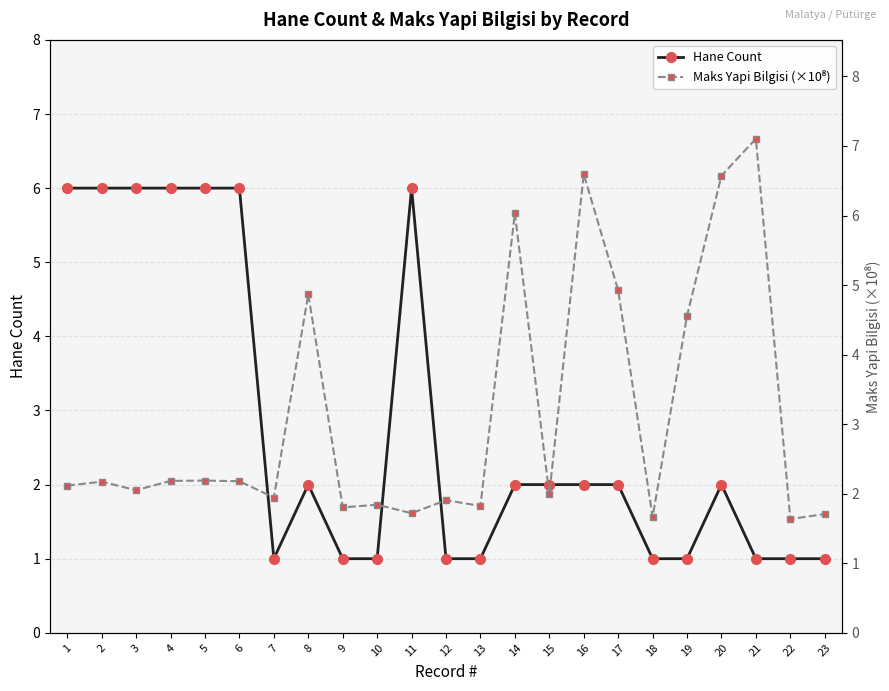

Reading left to right, transcribe all the data shown in this chart.

Hane Count: 1=6.0	2=6.0	3=6.0	4=6.0	5=6.0	6=6.0	7=1.0	8=2.0	9=1.0	10=1.0	11=6.0	12=1.0	13=1.0	14=2.0	15=2.0	16=2.0	17=2.0	18=1.0	19=1.0	20=2.0	21=1.0	22=1.0	23=1.0
Maks Yapi Bilgisi (×10⁸): 1=2.1	2=2.2	3=2.1	4=2.2	5=2.2	6=2.2	7=1.9	8=4.9	9=1.8	10=1.8	11=1.7	12=1.9	13=1.8	14=6.0	15=2.0	16=6.6	17=4.9	18=1.7	19=4.6	20=6.6	21=7.1	22=1.6	23=1.7